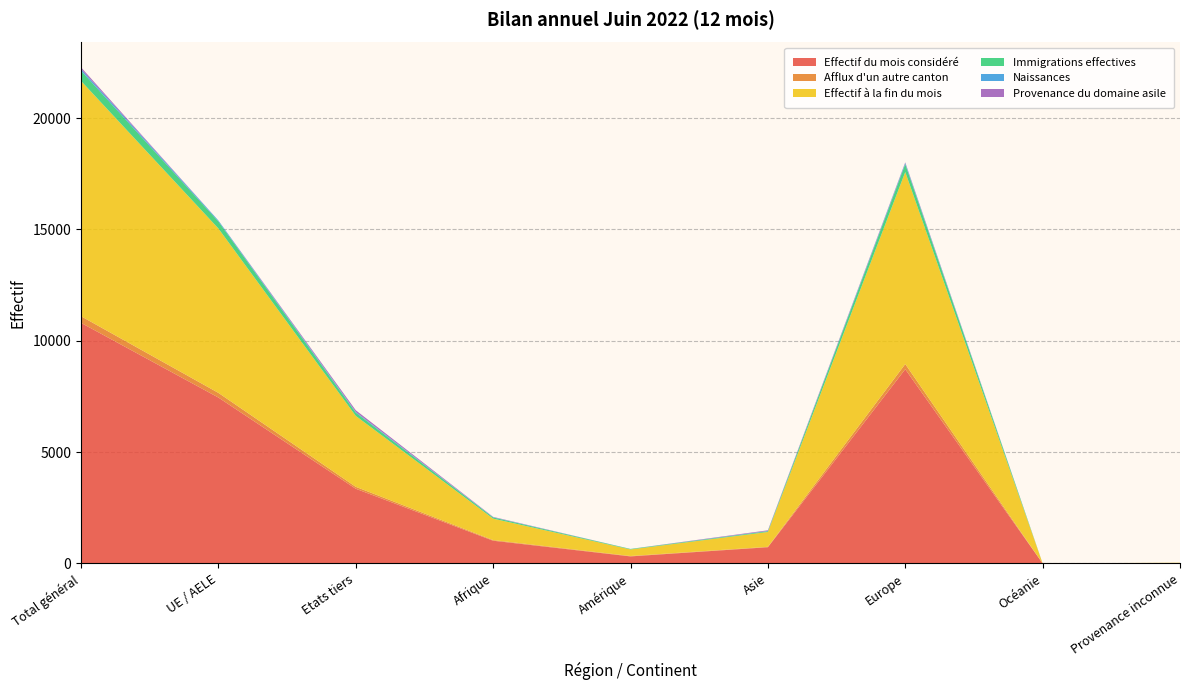

Reading left to right, list all the values displayed in this chart.

Effectif du mois considéré: Total général=10804	UE / AELE=7450	Etats tiers=3354	Afrique=1020	Amérique=316	Asie=728	Europe=8722	Océanie=3	Provenance inconnue=15
Afflux d'un autre canton: Total général=297	UE / AELE=210	Etats tiers=87	Afrique=29	Amérique=18	Asie=18	Europe=232	Océanie=0	Provenance inconnue=0
Effectif à la fin du mois: Total général=10566	UE / AELE=7381	Etats tiers=3185	Afrique=963	Amérique=294	Asie=667	Europe=8623	Océanie=3	Provenance inconnue=16
Immigrations effectives: Total général=459	UE / AELE=314	Etats tiers=145	Afrique=54	Amérique=21	Asie=34	Europe=350	Océanie=0	Provenance inconnue=0
Naissances: Total général=78	UE / AELE=44	Etats tiers=34	Afrique=11	Amérique=2	Asie=12	Europe=53	Océanie=0	Provenance inconnue=0
Provenance du domaine asile: Total général=75	UE / AELE=0	Etats tiers=75	Afrique=14	Amérique=1	Asie=29	Europe=31	Océanie=0	Provenance inconnue=0